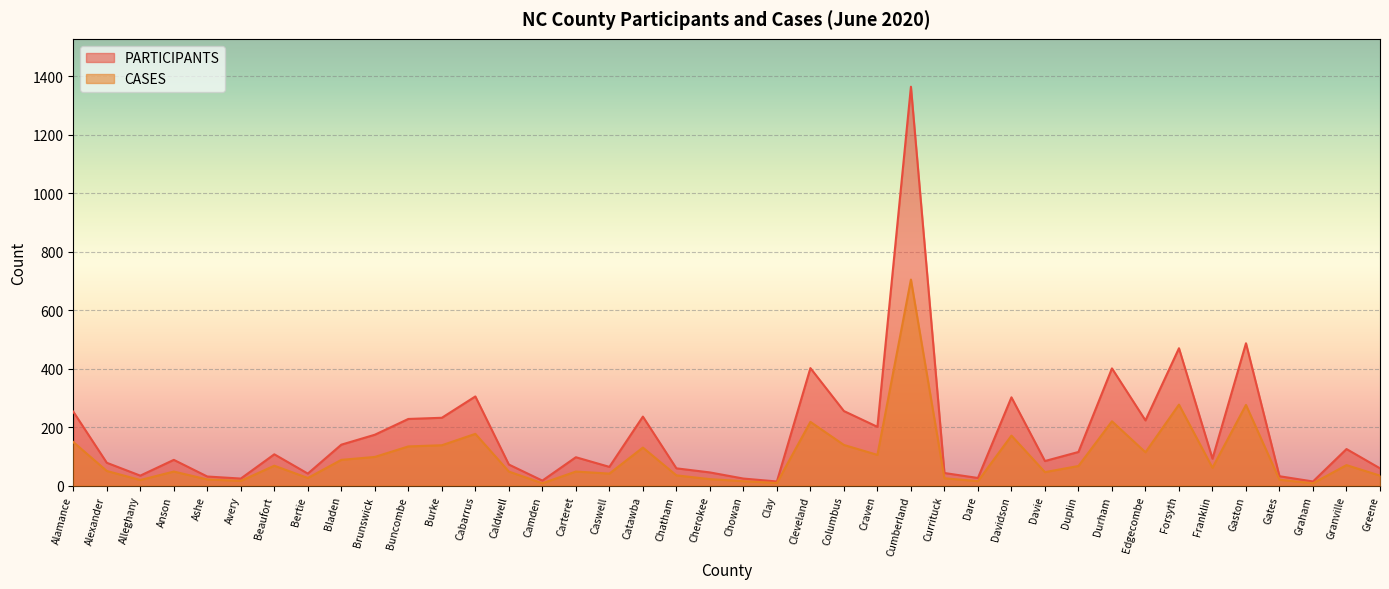

Is it true that CASES equals 114 at Edgecombe?

True